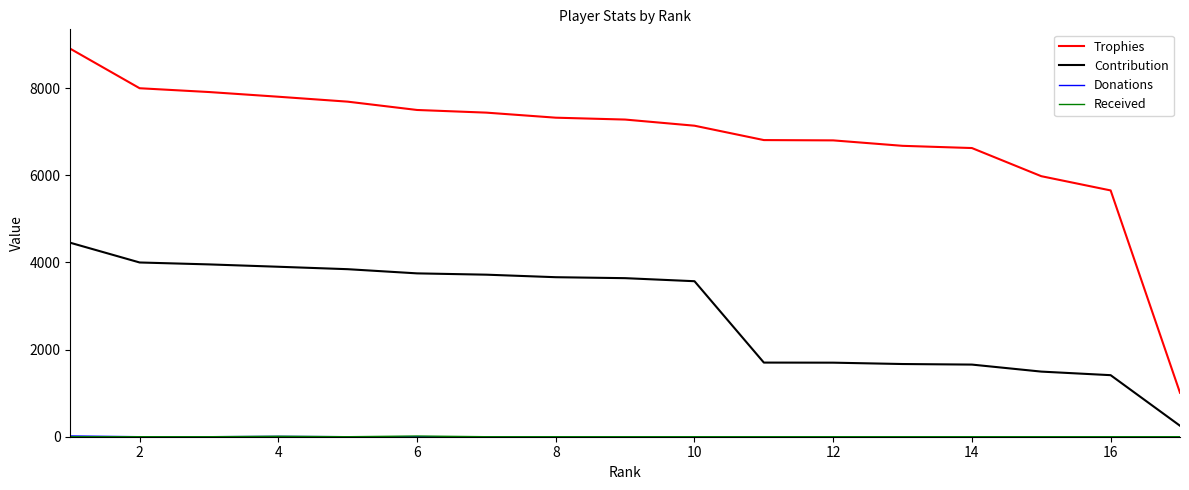

What is the lowest value of the Contribution series?

252